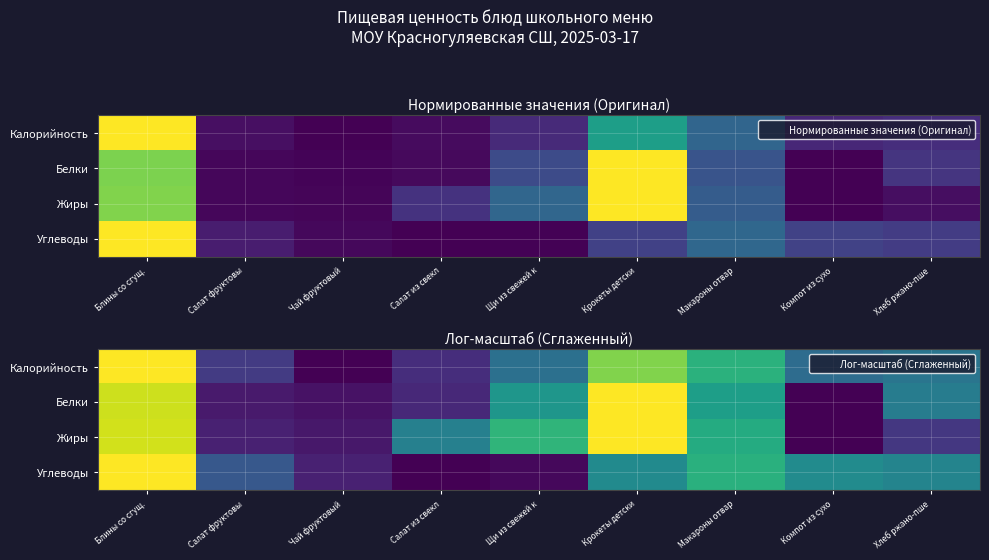

How many series are shown in this chart?

4